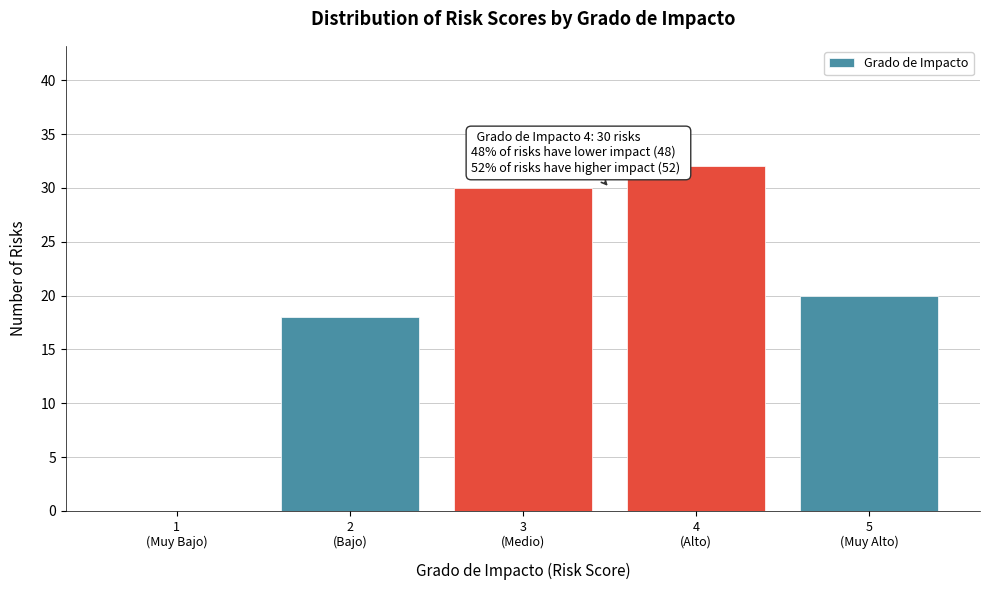

What is the greatest value displayed?

32